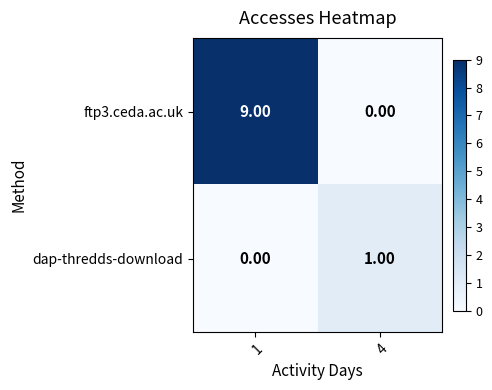

Which series changed the most between 1 and 4?

ftp3.ceda.ac.uk